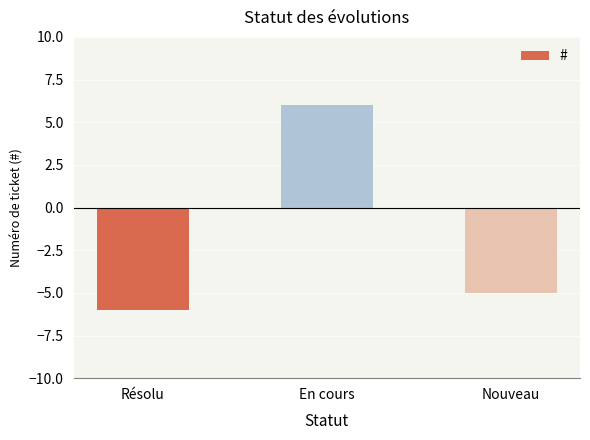

What is the label of the 3rd bar from the left?

Nouveau